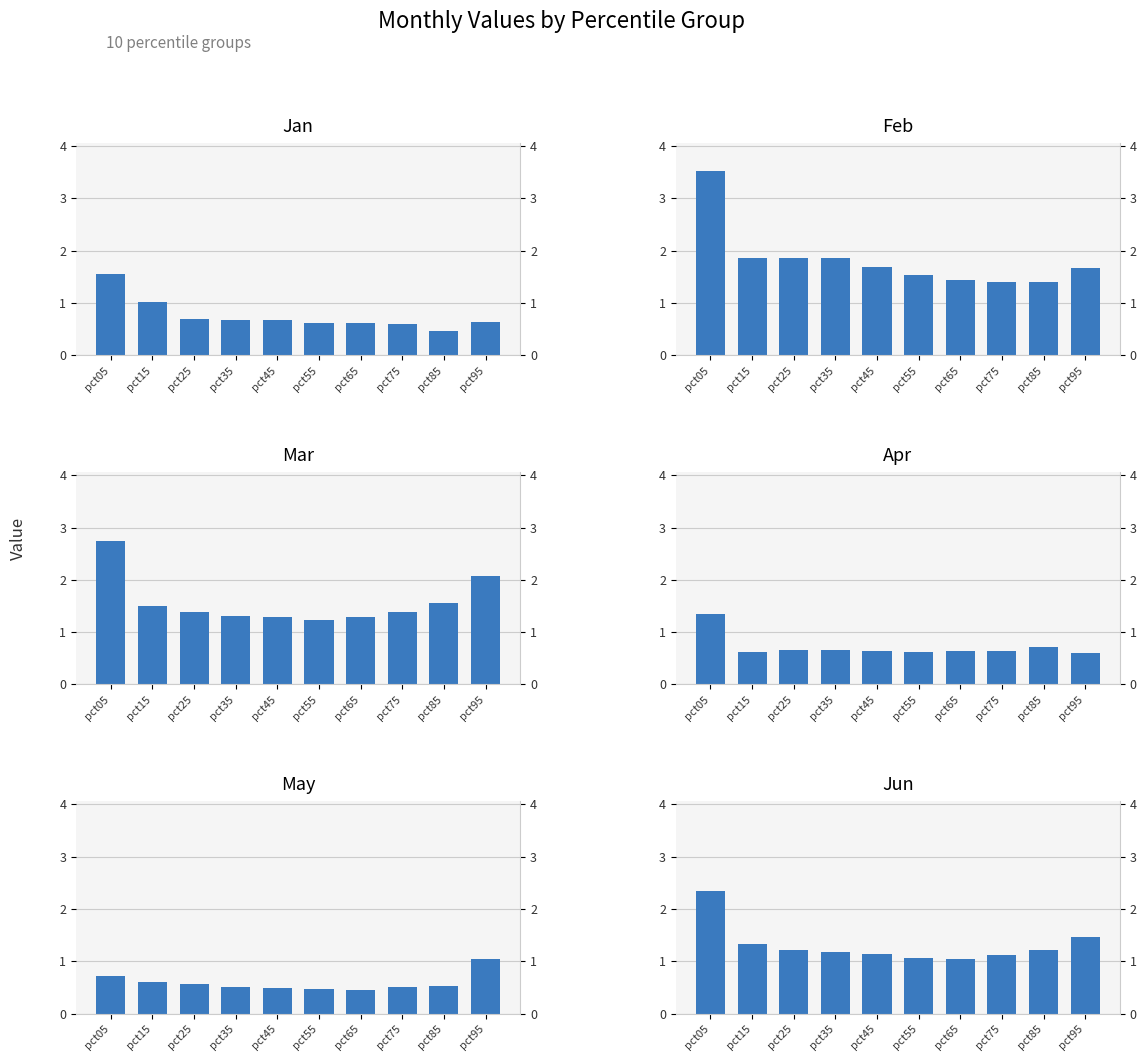

What is the sum of the Apr values at pct45 and pct25?

1.3